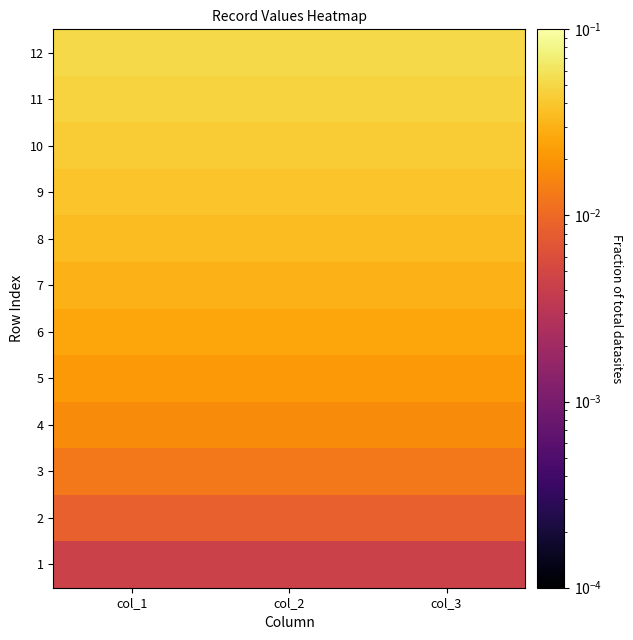

Reading left to right, list all the values displayed in this chart.

1: col_1=0.0	col_2=0.0	col_3=0.0
2: col_1=0.0	col_2=0.0	col_3=0.0
3: col_1=0.0	col_2=0.0	col_3=0.0
4: col_1=0.0	col_2=0.0	col_3=0.0
5: col_1=0.0	col_2=0.0	col_3=0.0
6: col_1=0.0	col_2=0.0	col_3=0.0
7: col_1=0.0	col_2=0.0	col_3=0.0
8: col_1=0.0	col_2=0.0	col_3=0.0
9: col_1=0.0	col_2=0.0	col_3=0.0
10: col_1=0.0	col_2=0.0	col_3=0.0
11: col_1=0.0	col_2=0.0	col_3=0.0
12: col_1=0.1	col_2=0.1	col_3=0.1